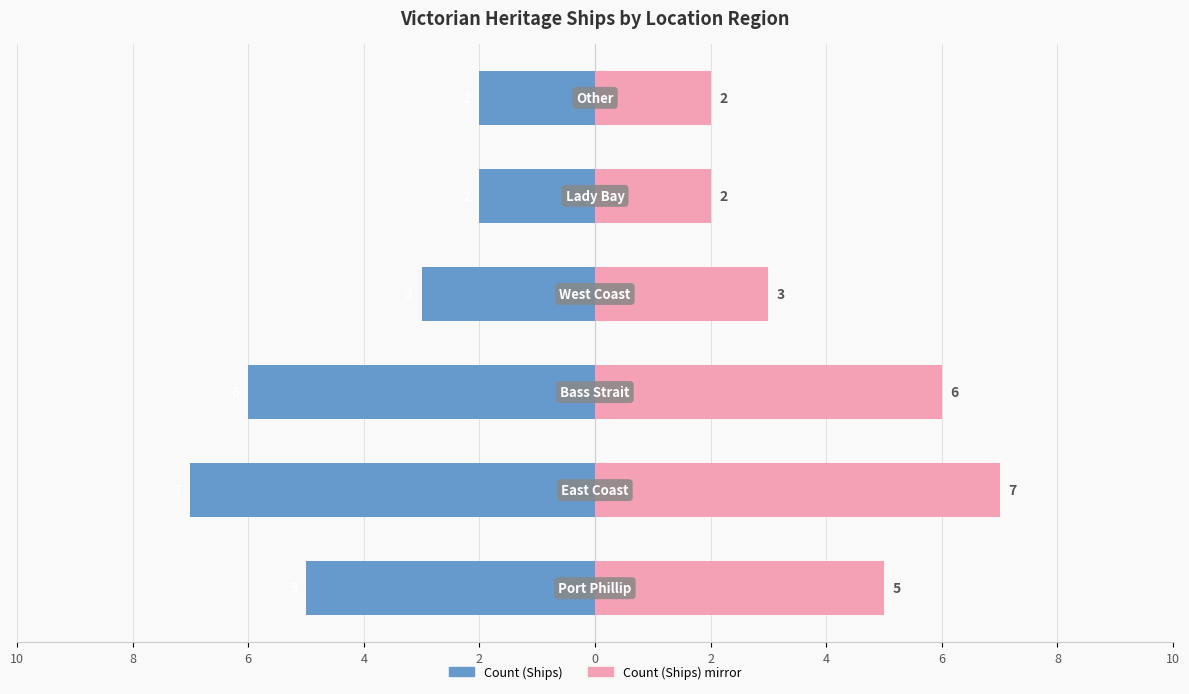

How many groups of bars are there?

6